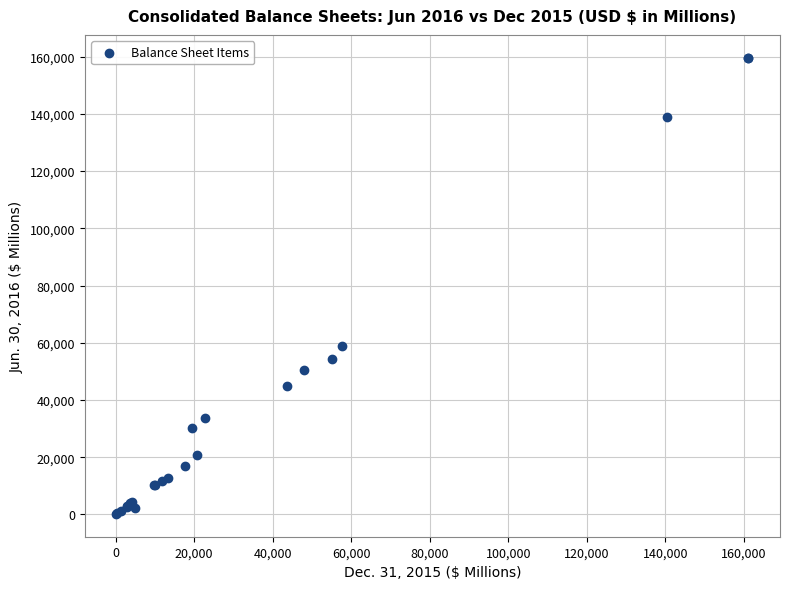

What Y value in the scatter plot is closest to 79913?

58796